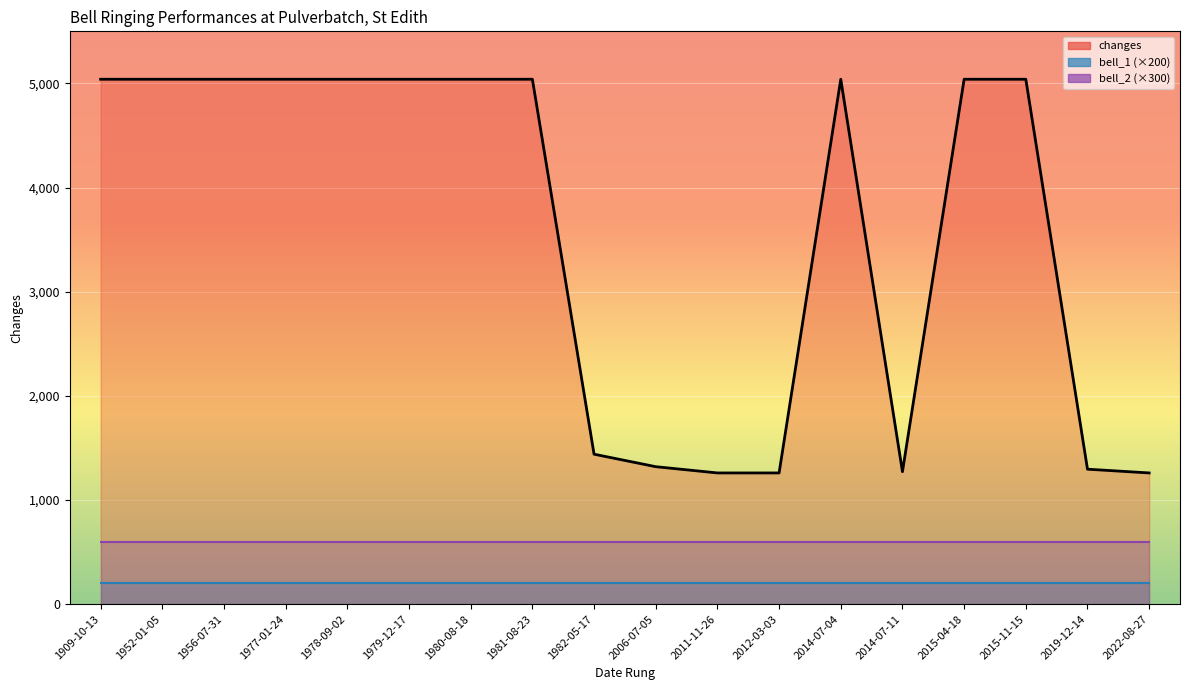

At which label is changes closest to 3150?

1982-05-17